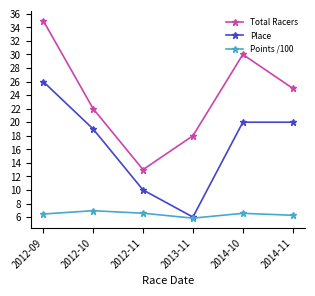

Which category has the highest value in the Points /100 series?

2012-10